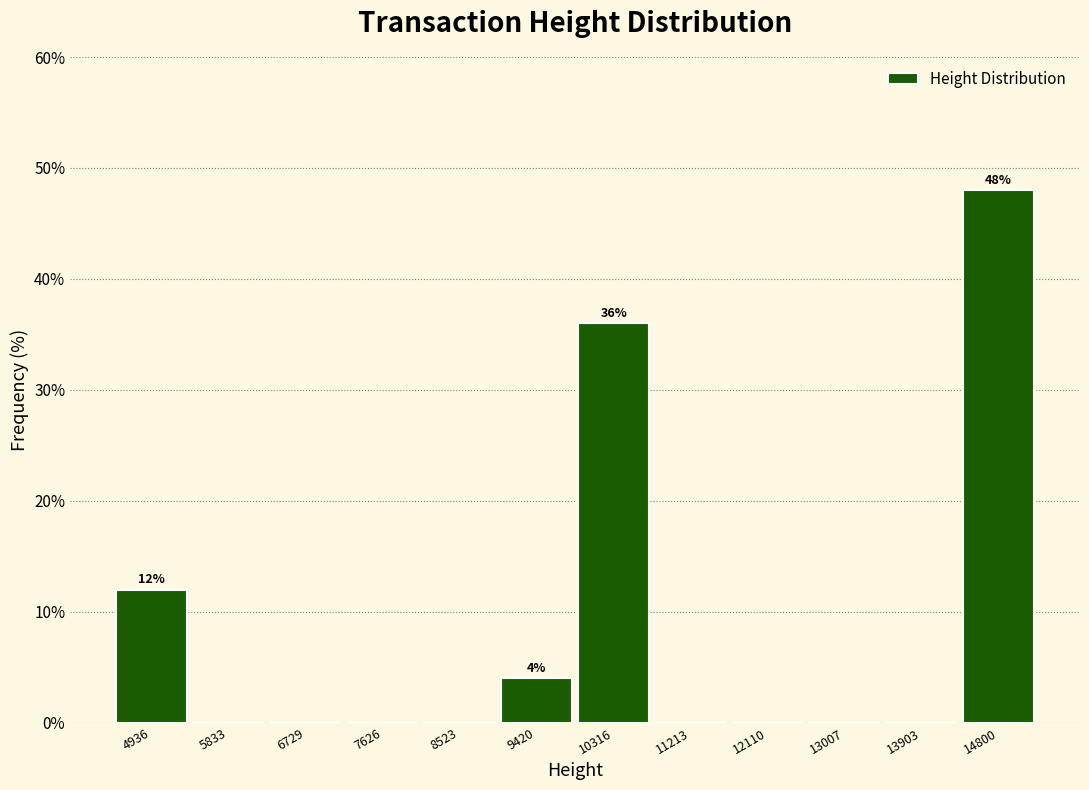

Over which range of the x-axis is the bar tallest?

14400 to 15200